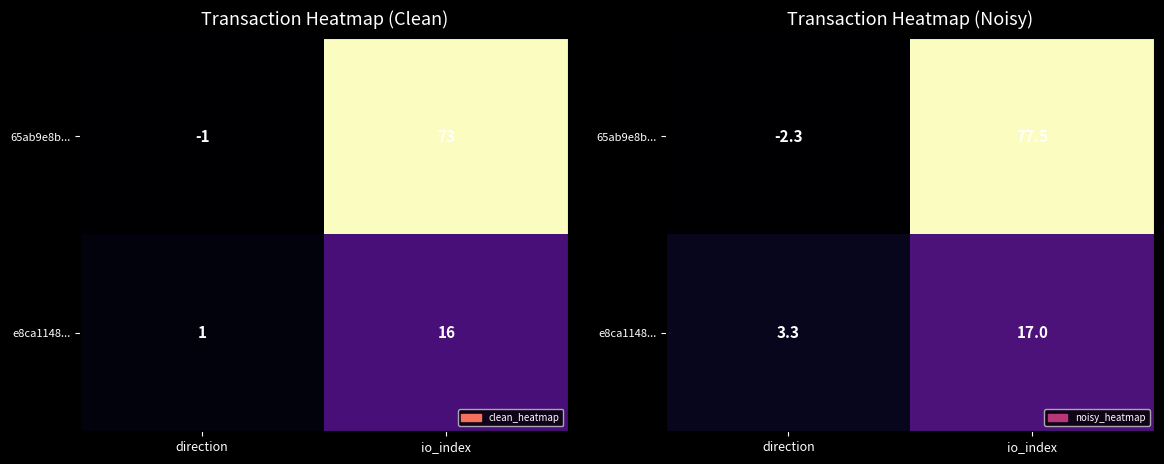

Which series has the widest spread of values?

65ab9e8b...